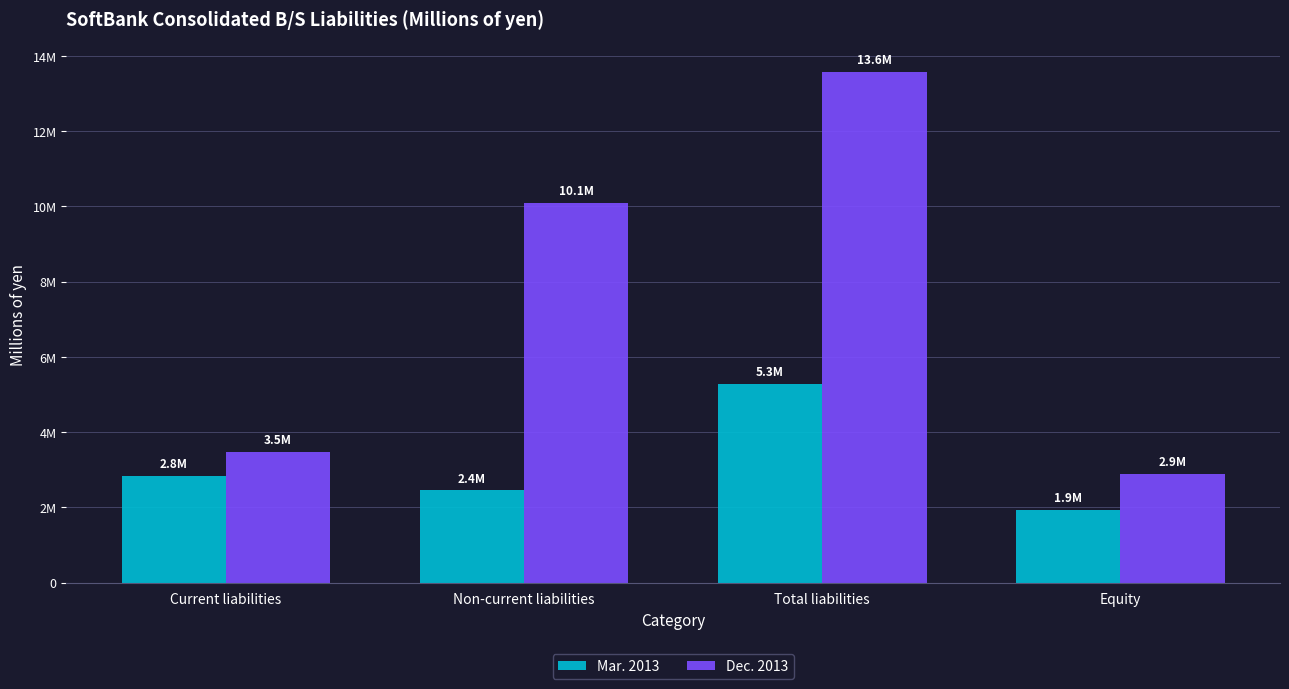

What are all the series names shown in the legend?

Mar. 2013, Dec. 2013